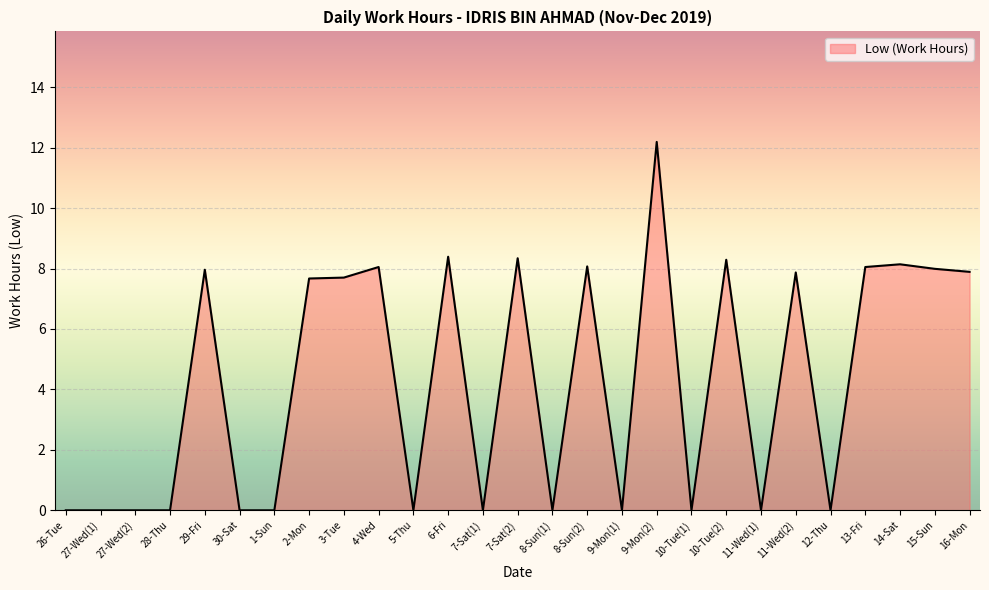

Does the chart have visible grid lines?

Yes